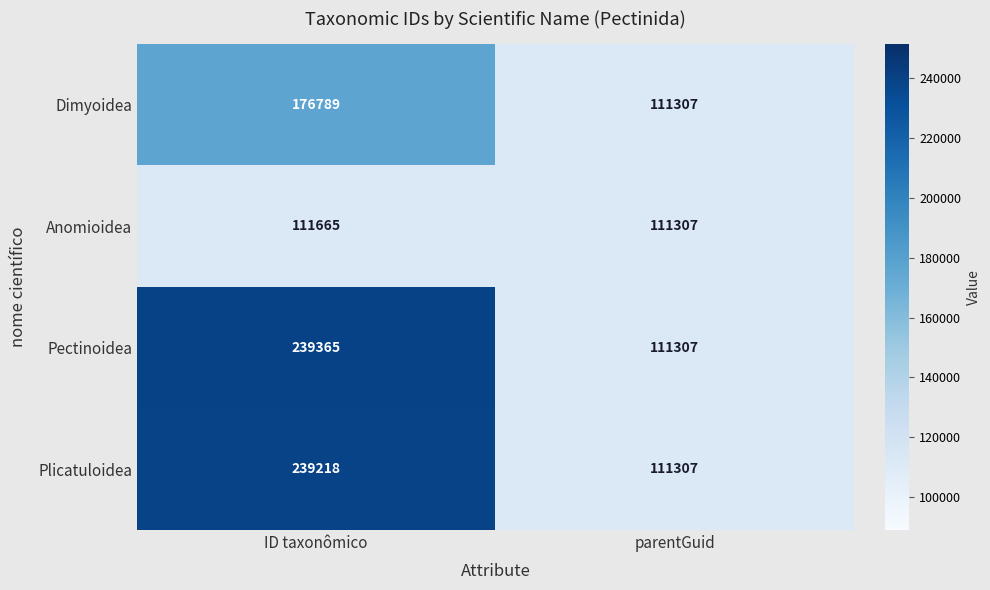

Is it true that Pectinoidea equals 111307 at parentGuid?

True